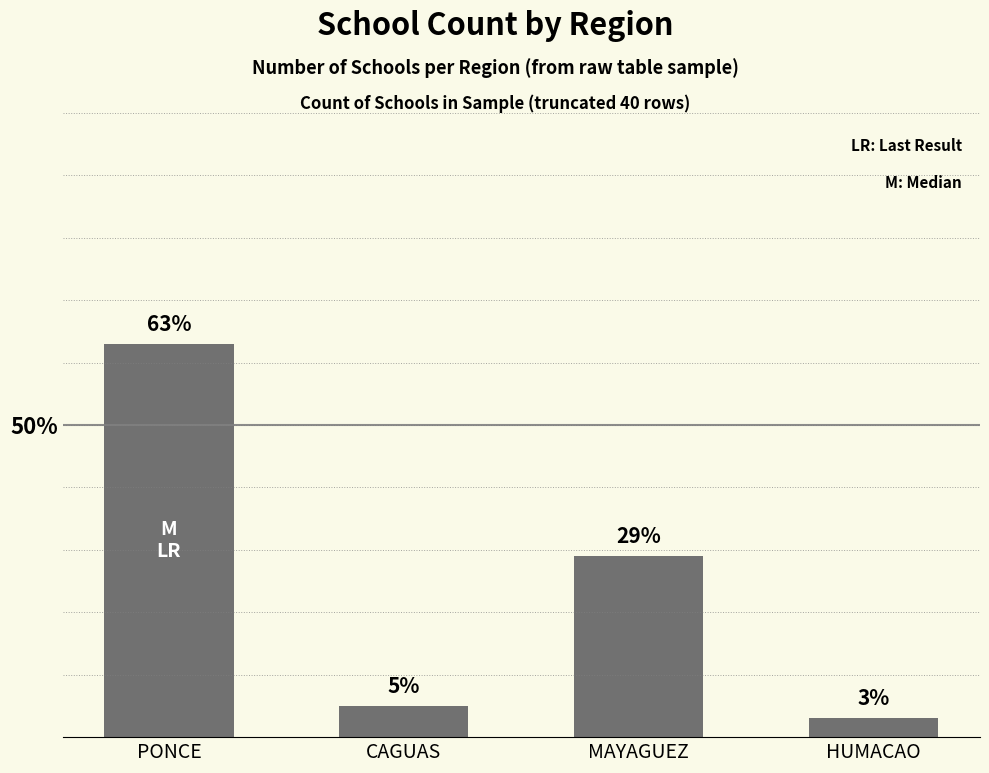

Between PONCE and MAYAGUEZ, which is larger?

PONCE